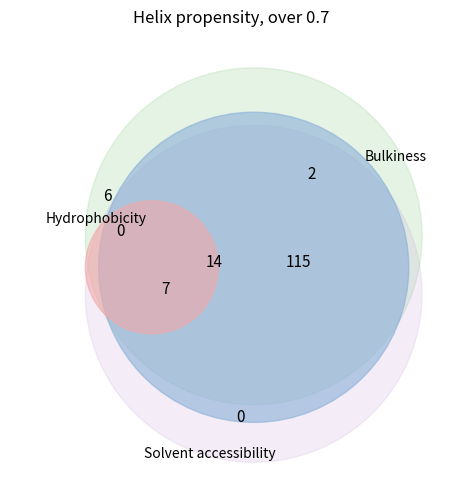

Is it true that Energy Cycle Mode is 1% of the pie?

False